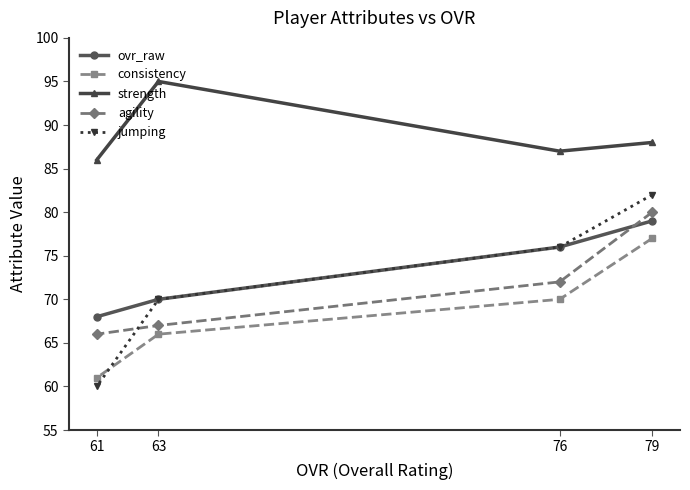

Where is agility nearest to the value 73?

76